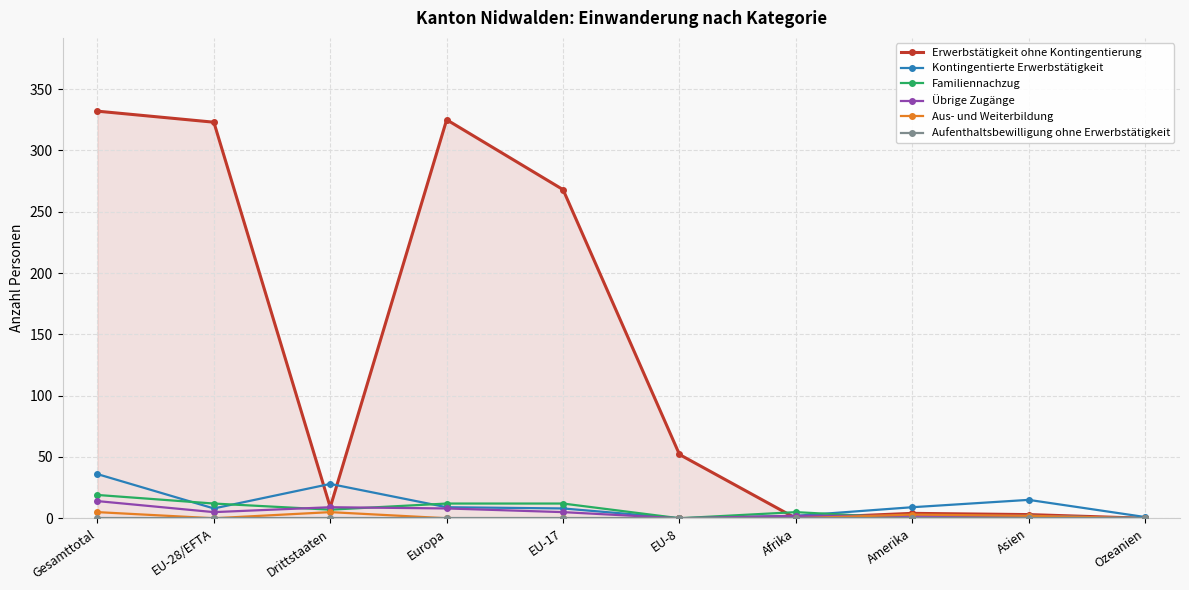

In Familiennachzug, how many points are lower than both neighbors (excluding endpoints)?

3